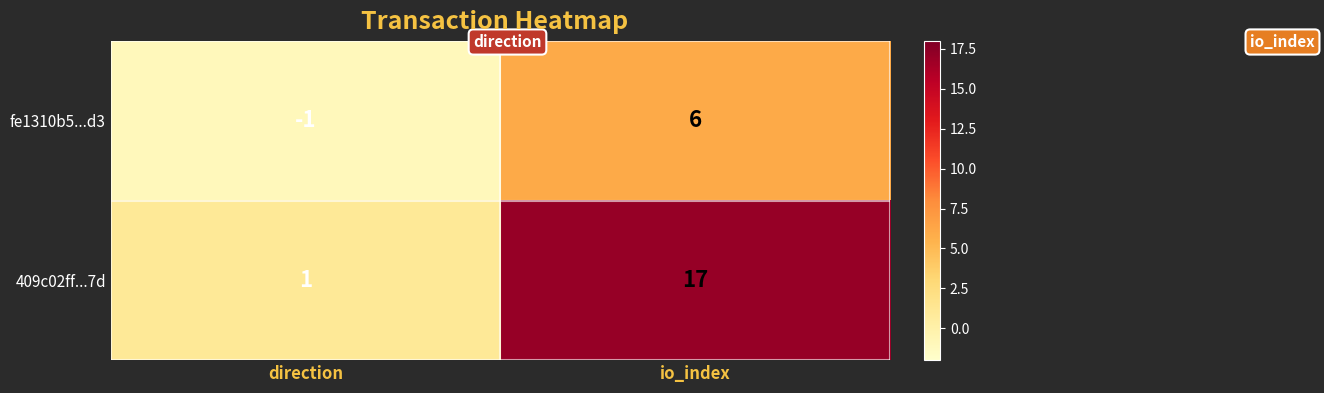

What is the minimum value shown in the chart?

-1